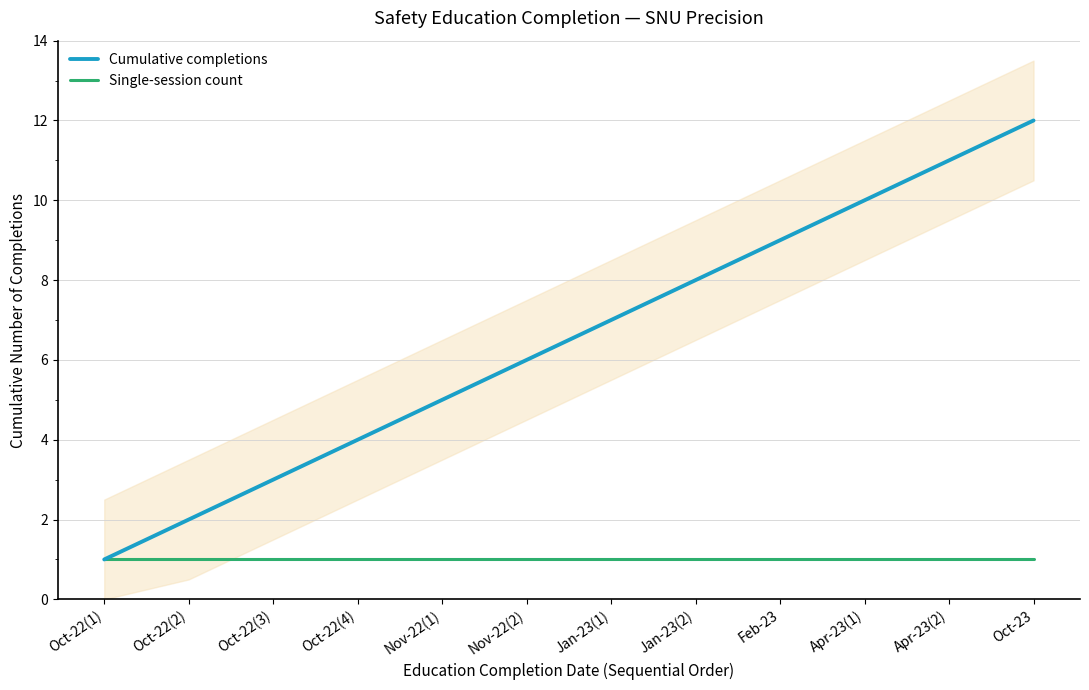

Which category has the highest value across all series?

Oct-23